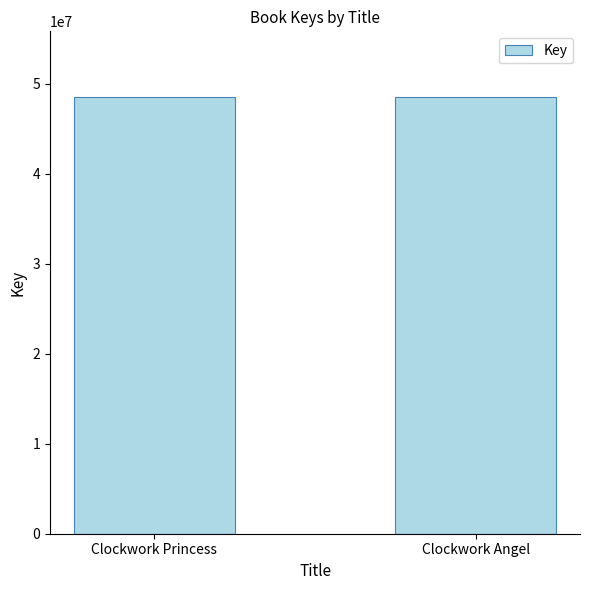

What is the label of the 2nd bar from the left?

Clockwork Angel